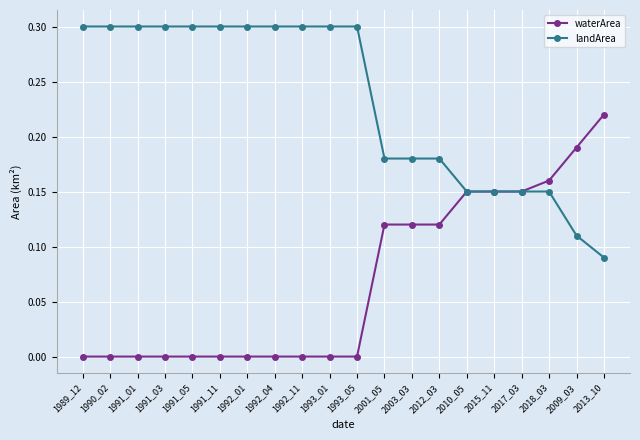

Is it true that waterArea equals 0.0 at 2012_03?

False